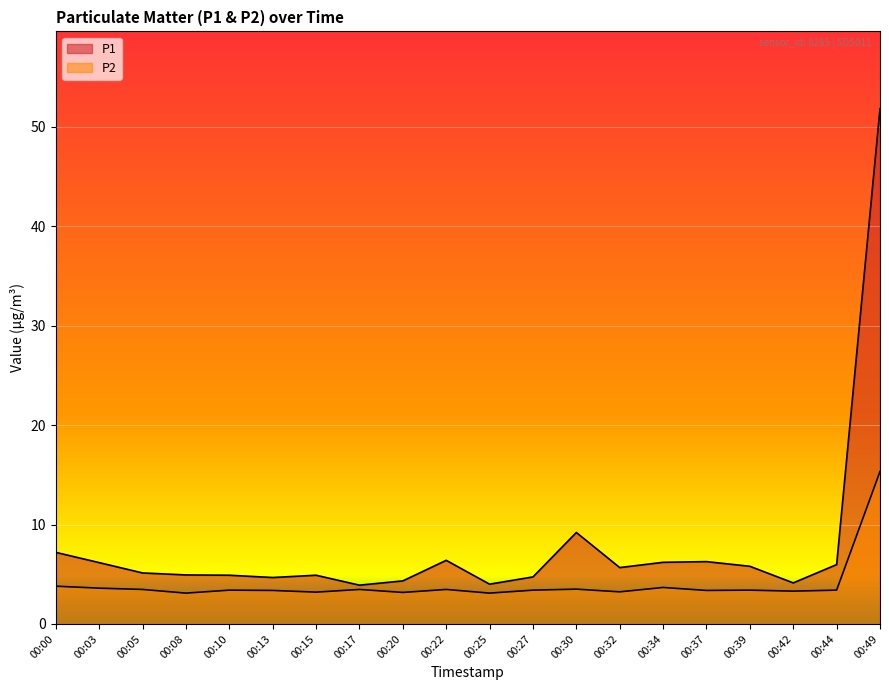

What is the difference between the P2 values at 00:10 and 00:42?

0.1